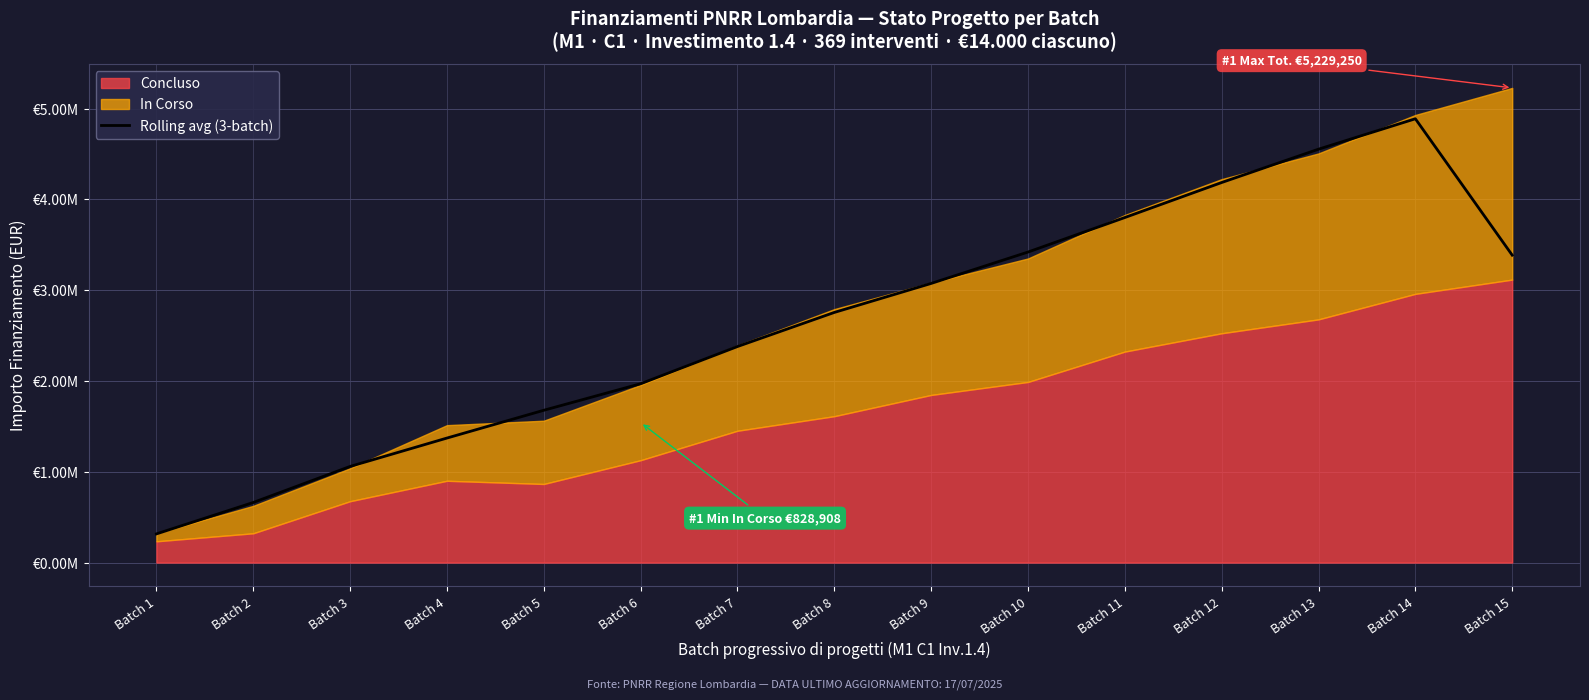

What is the value of the 1st point from the left?

315915.4